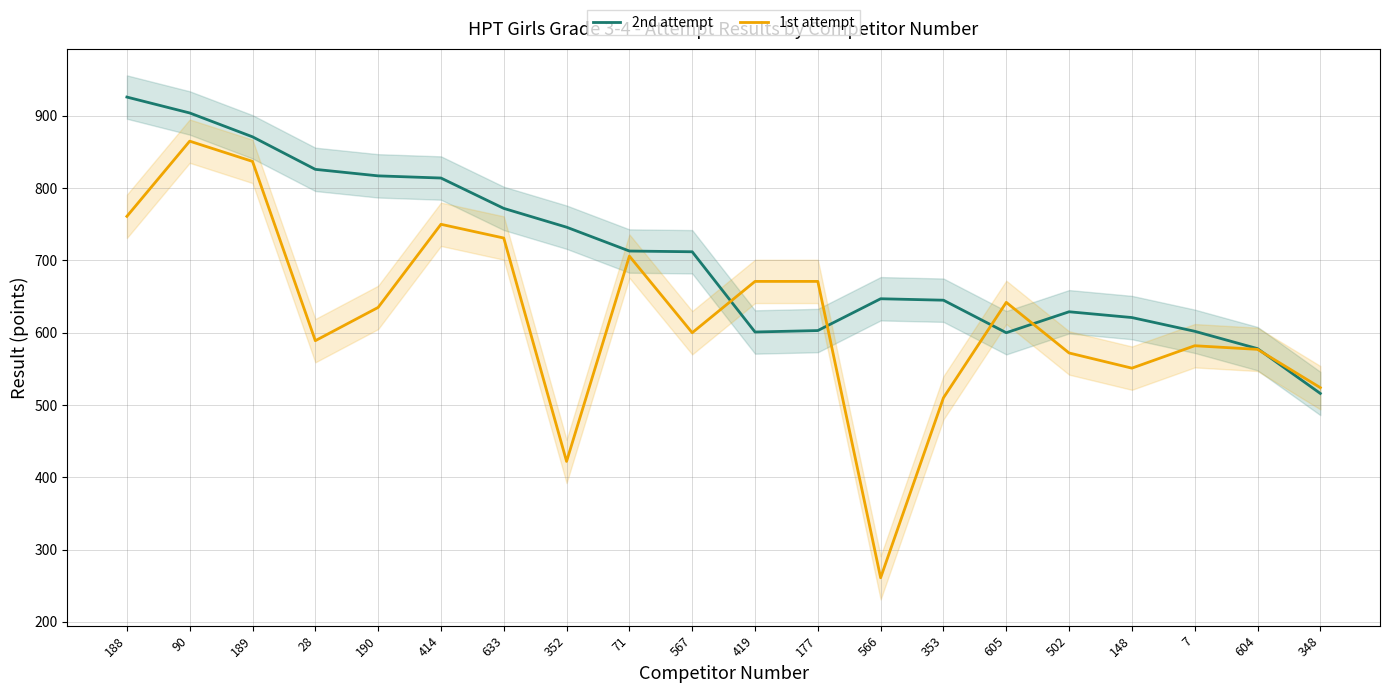

What is the label of the 6th point from the left?

414